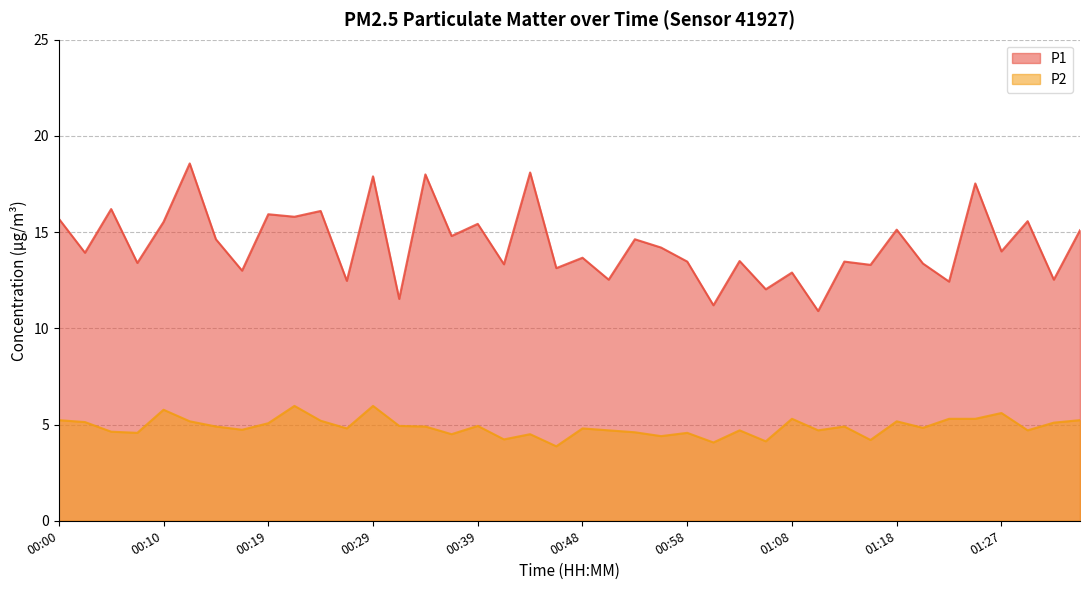

What is the difference between the P2 values at 00:48 and 00:39?

0.1